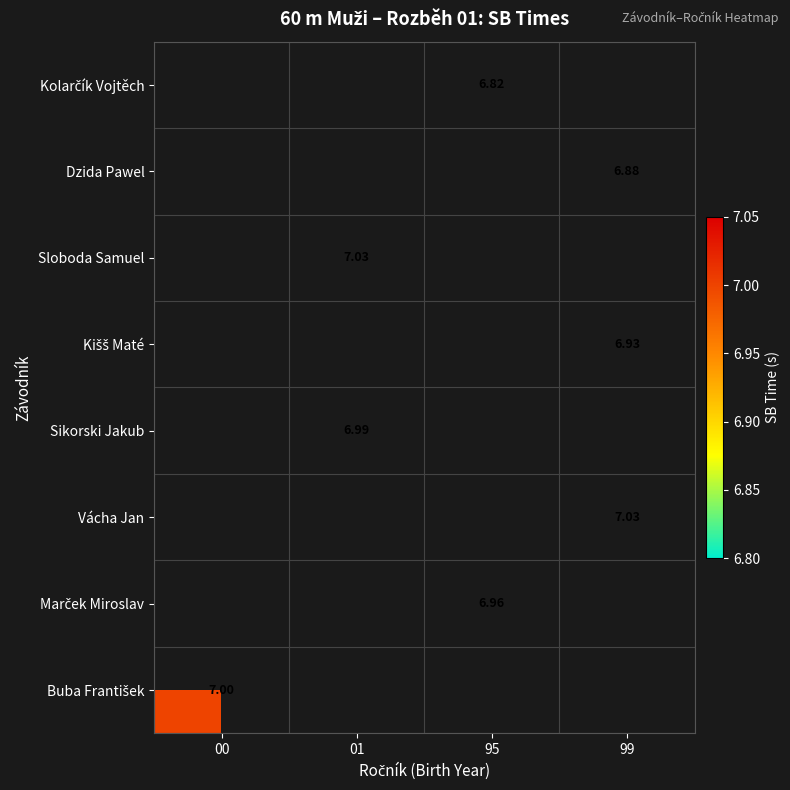

The value of Kolarčík Vojtěch at 95 is 6.8. True or false?

True